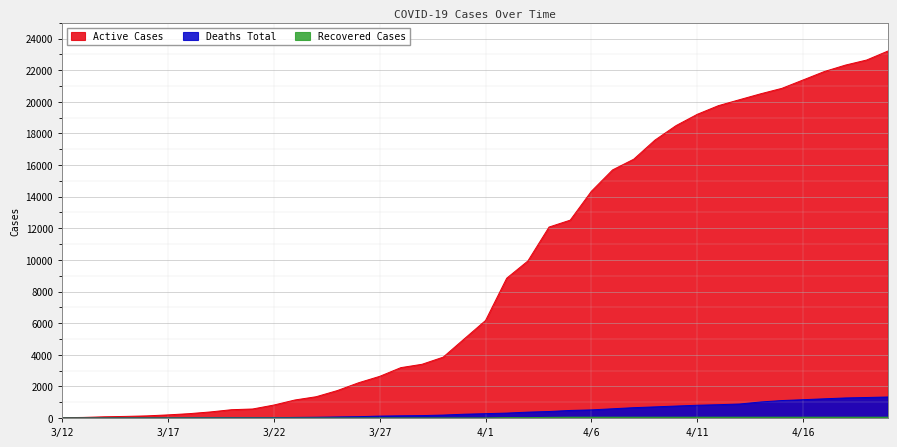

What is the sum of all Deaths Total values?

17085